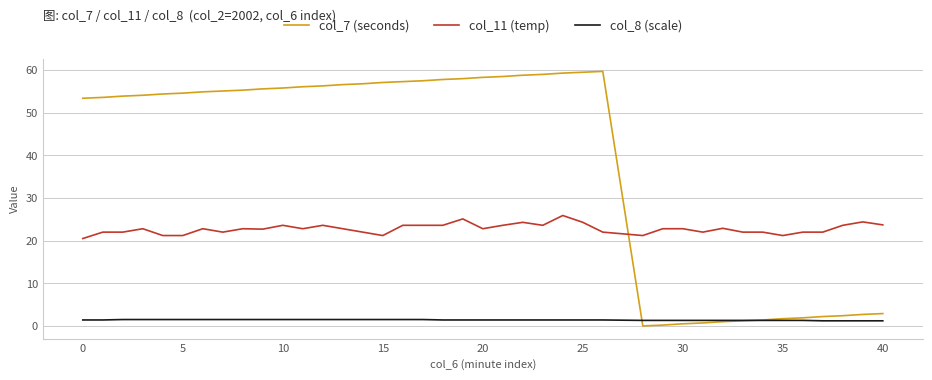

What is the minimum value for col_11 (temp)?

20.5